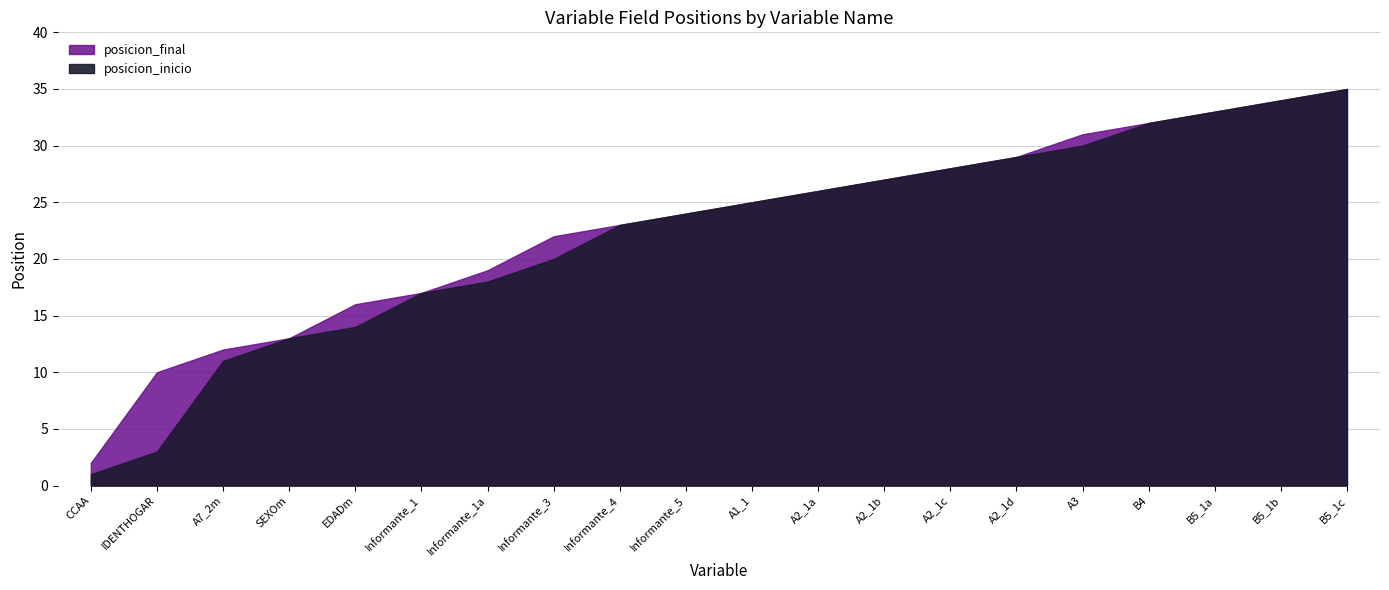

How many lines are shown in the chart?

2